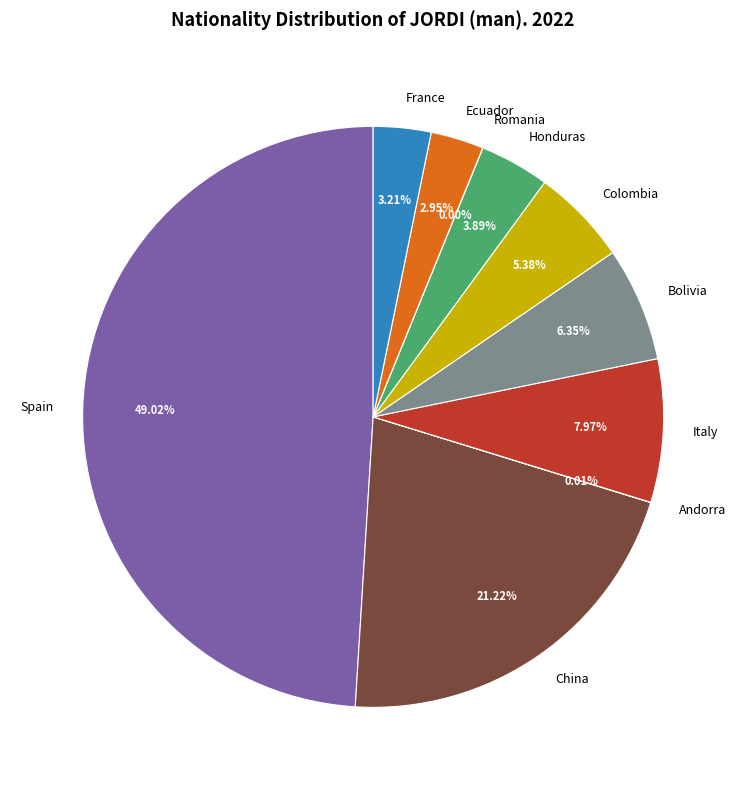

Which slice is the largest?

Spain